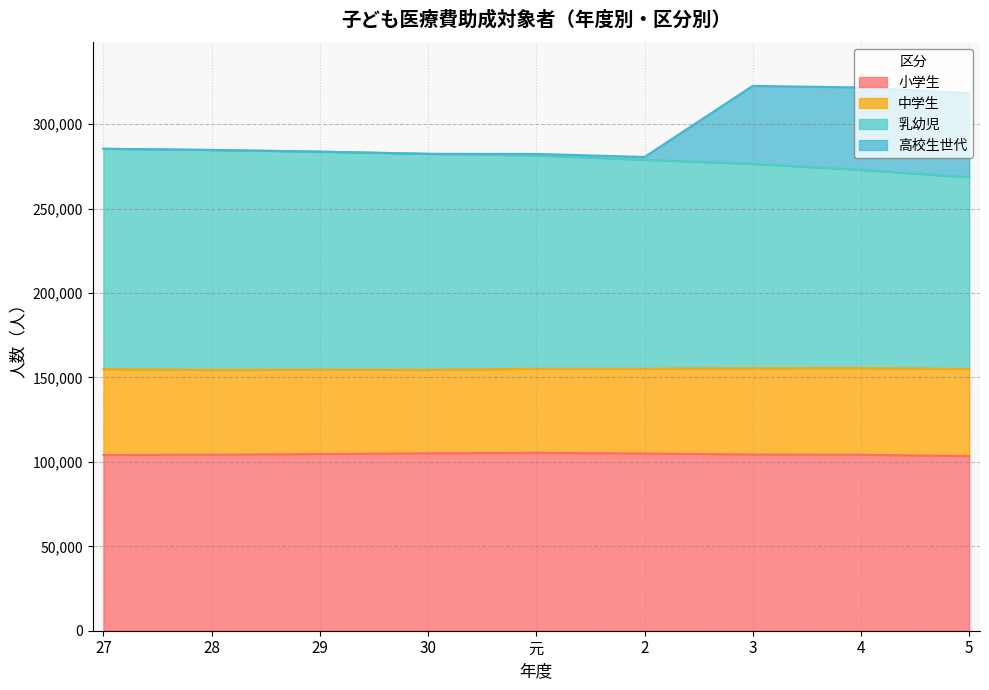

How many lines are shown in the chart?

4